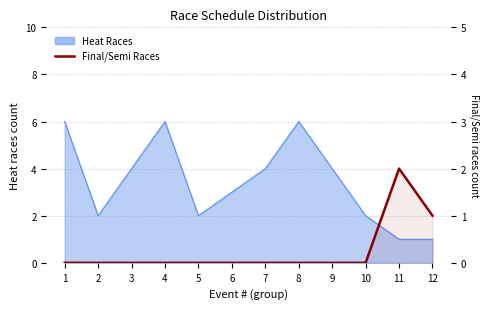

Which category has the lowest value across all series?

1